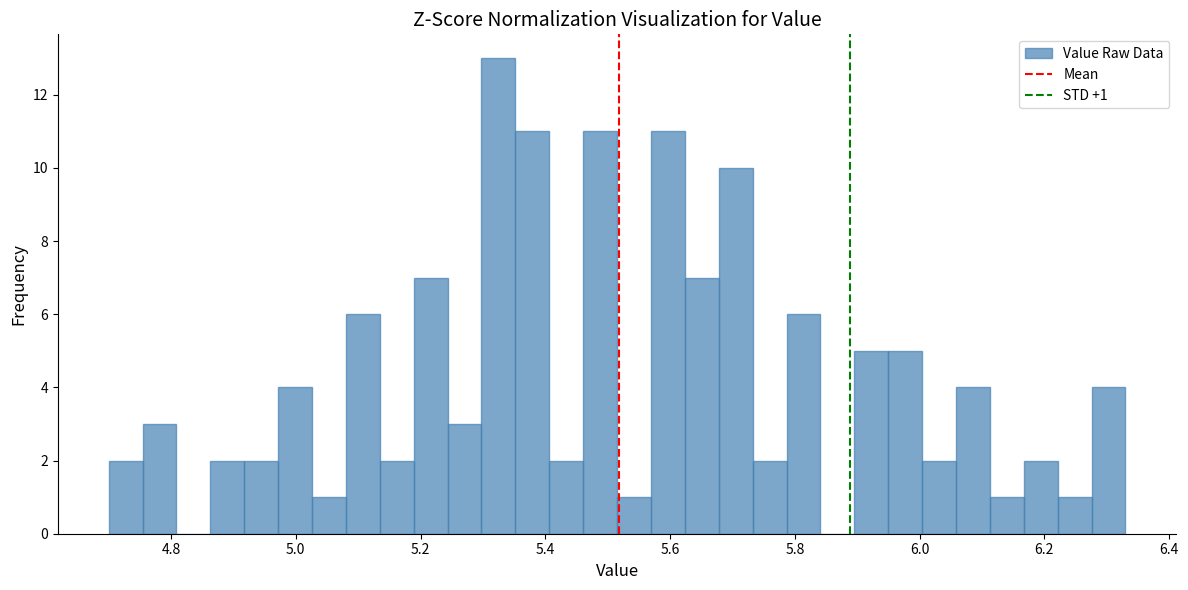

Around what value on the x-axis is the tallest bar? Give the approximate position of its centre, as read against the axis.

5.32